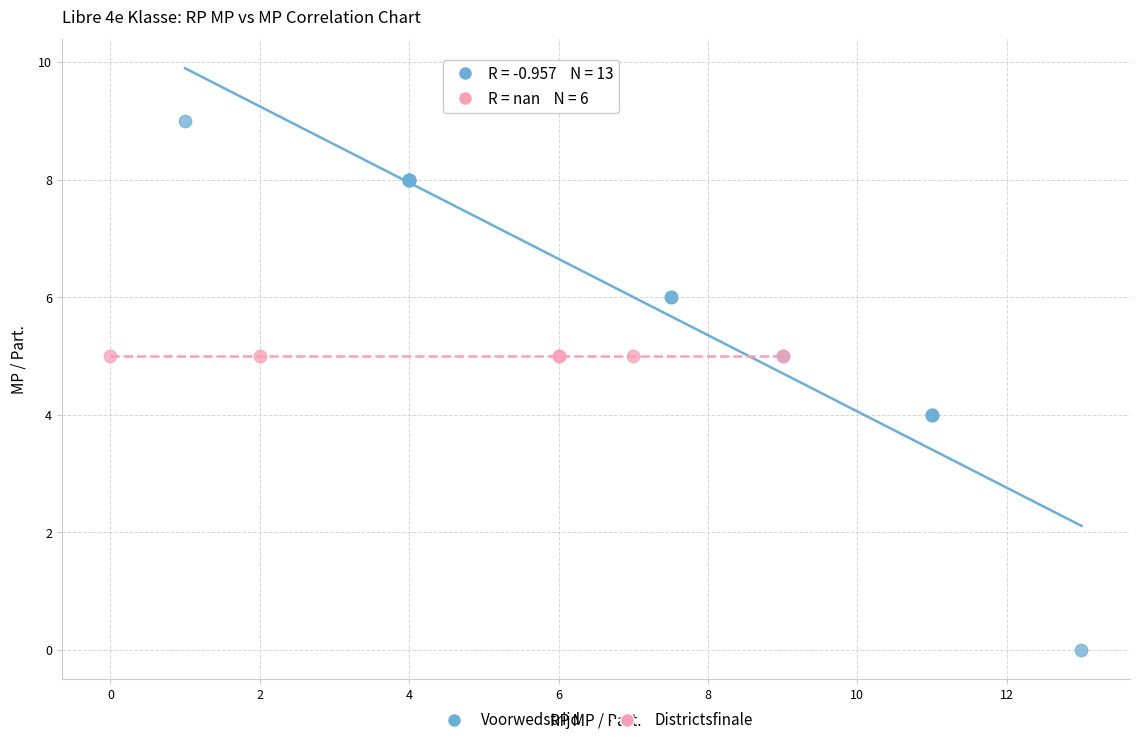

Which series reaches the minimum Y coordinate?

Voorwedstrijd